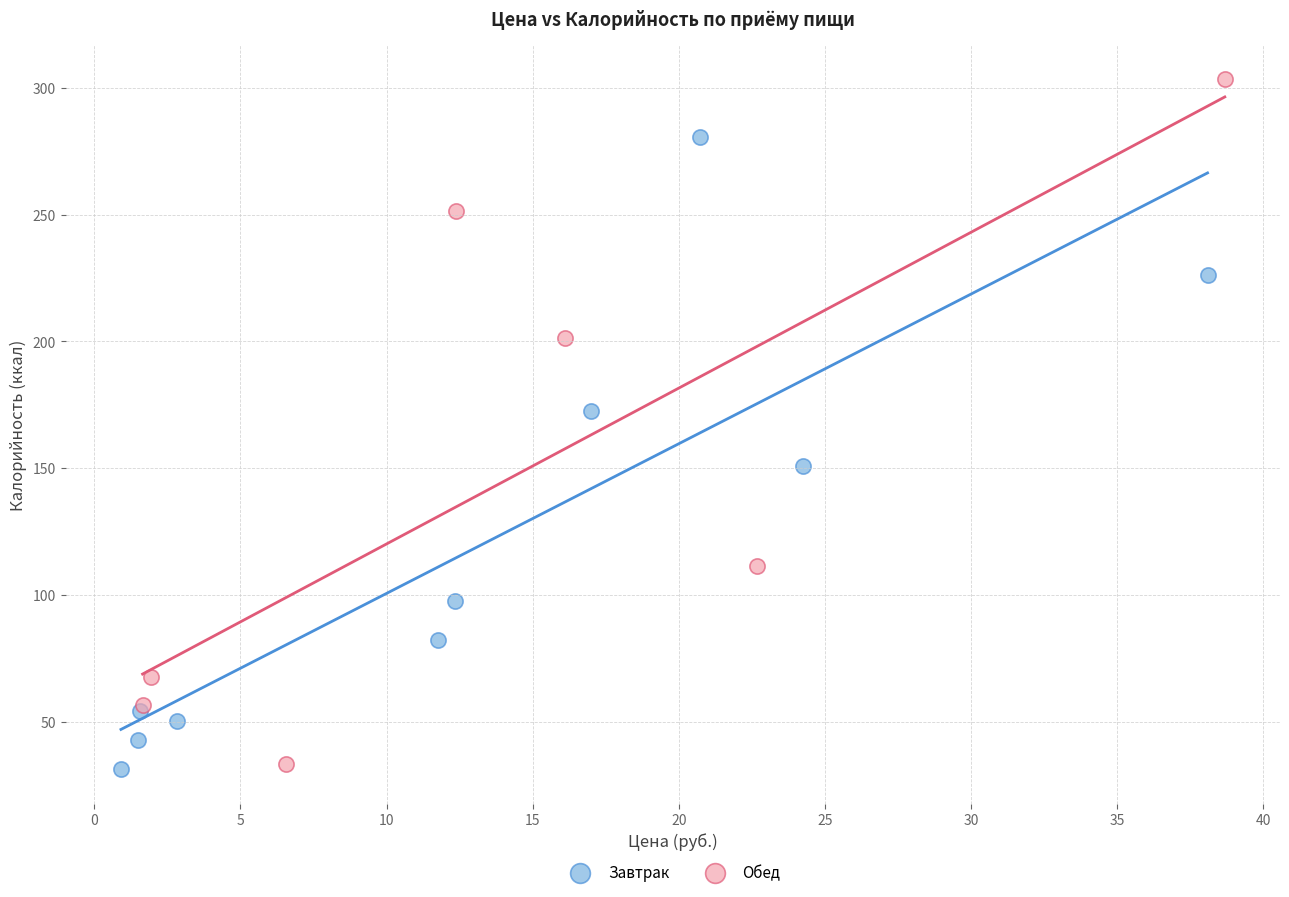

Which series reaches the maximum Y coordinate?

Обед